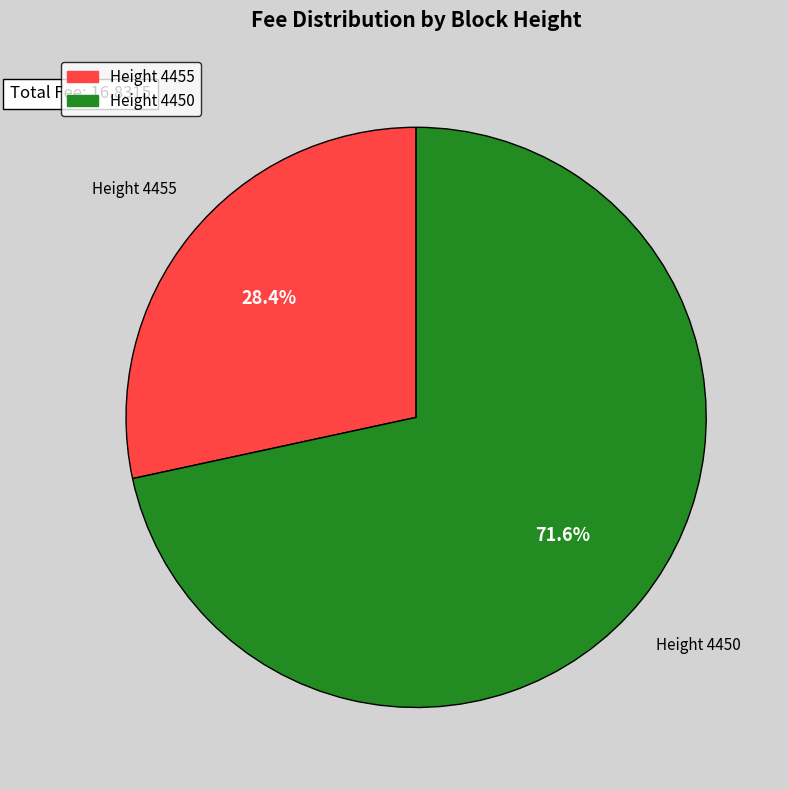

Rank the categories by value from lowest to highest.

Height 4455, Height 4450